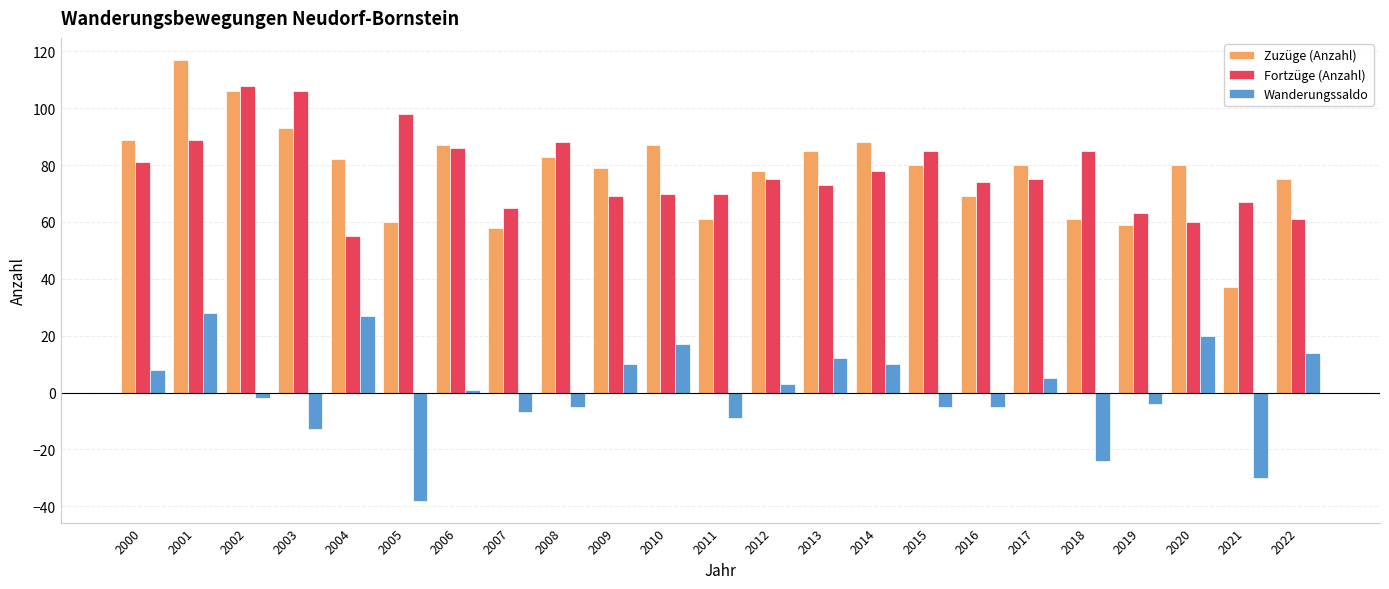

How many distinct data groups are displayed?

3